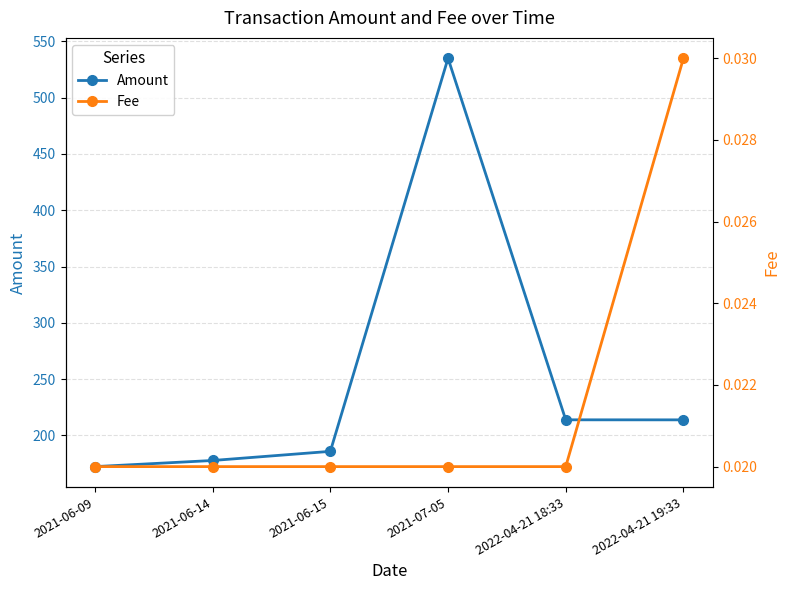

What are all the series names shown in the legend?

Amount, Fee